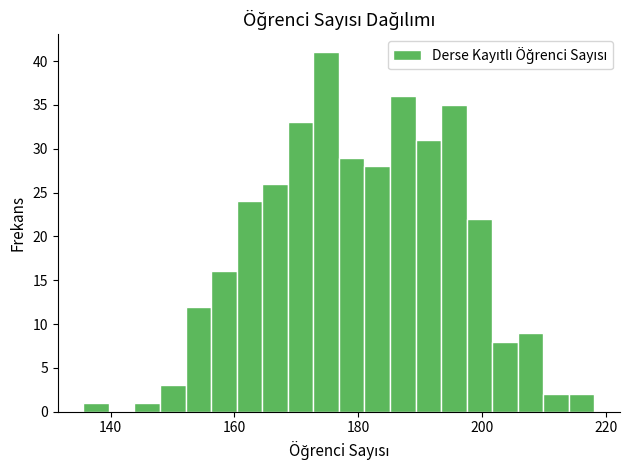

Read against the x-axis, roughly where is the centre of the tallest bar?

174